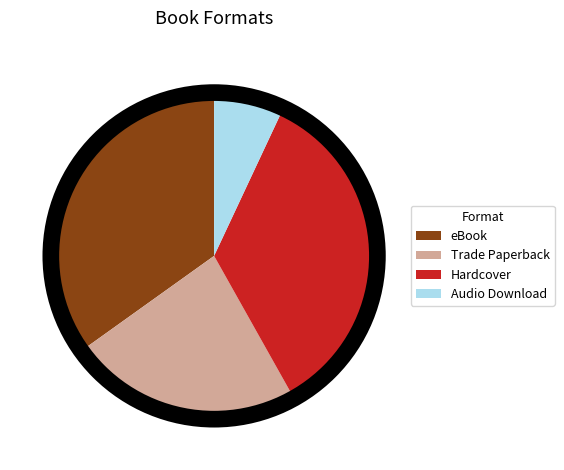

What is the smallest slice in the pie chart?

Audio Download